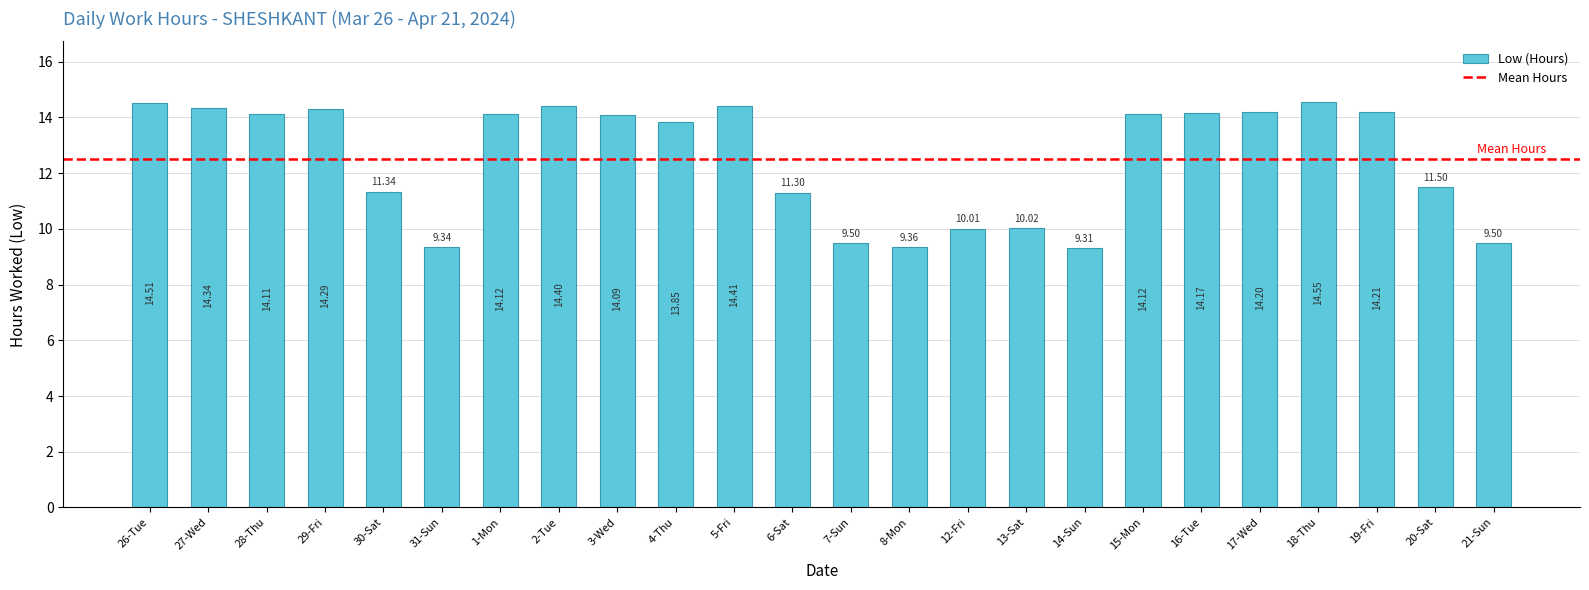

How many data points are less than 14?

11